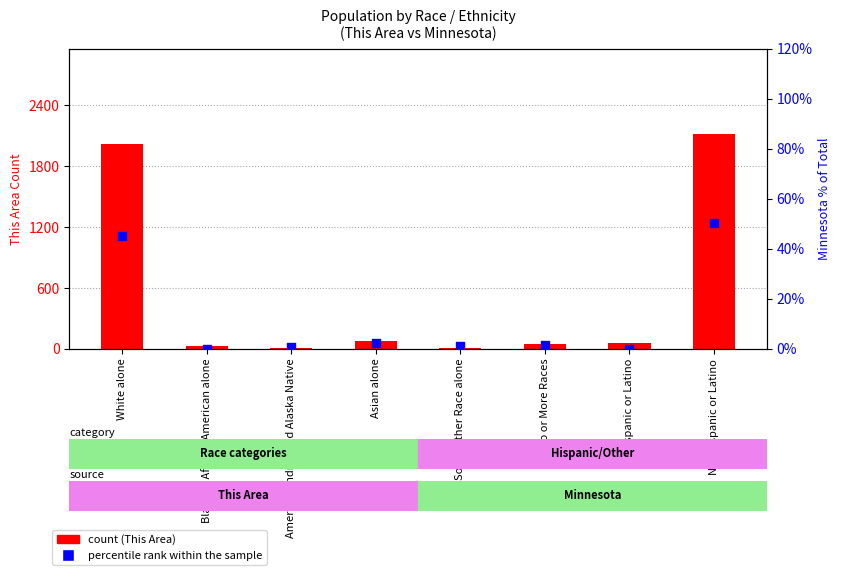

Which series has the widest spread of Y values?

count